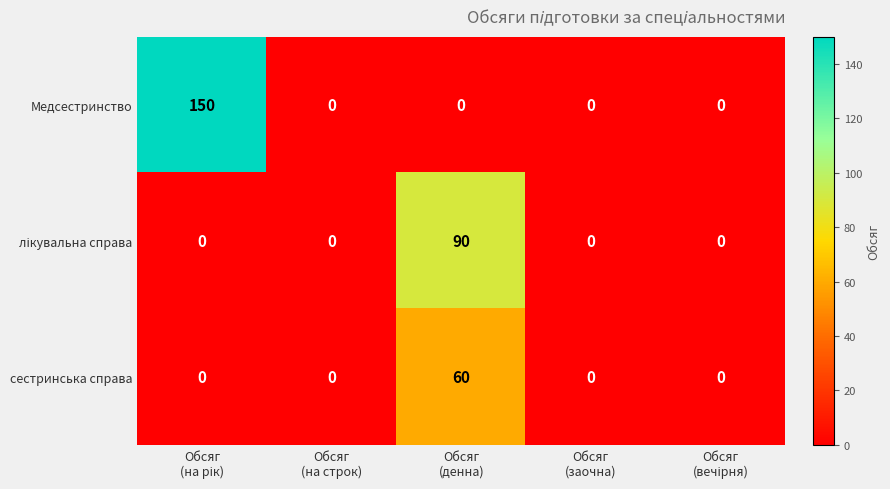

Count the number of data series in this chart.

3